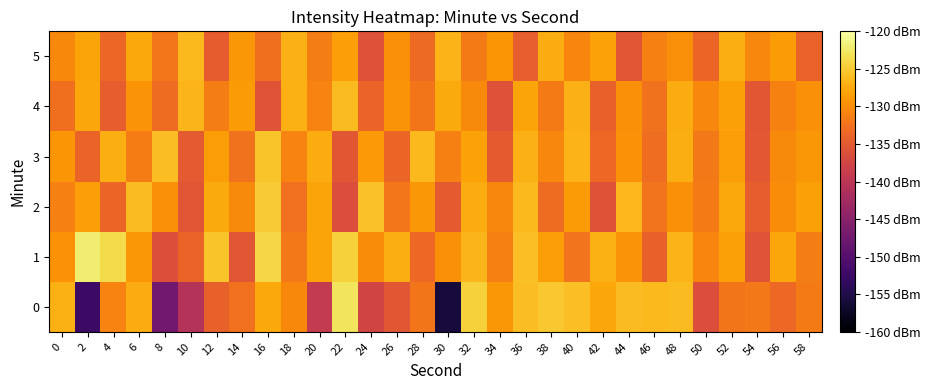

Between 18 and 54, which series saw the biggest shift?

4